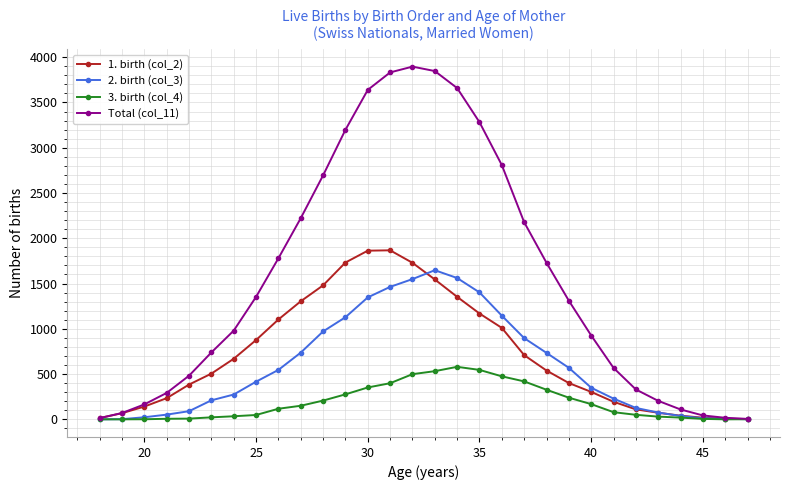

List the series in order of their peak value, lowest first.

3. birth (col_4), 2. birth (col_3), 1. birth (col_2), Total (col_11)